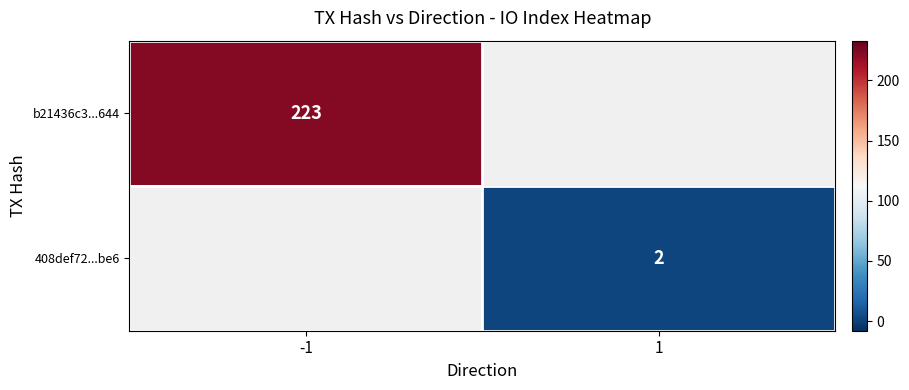

True or false: 408def72...be6 has a value of 2 at 1.

True